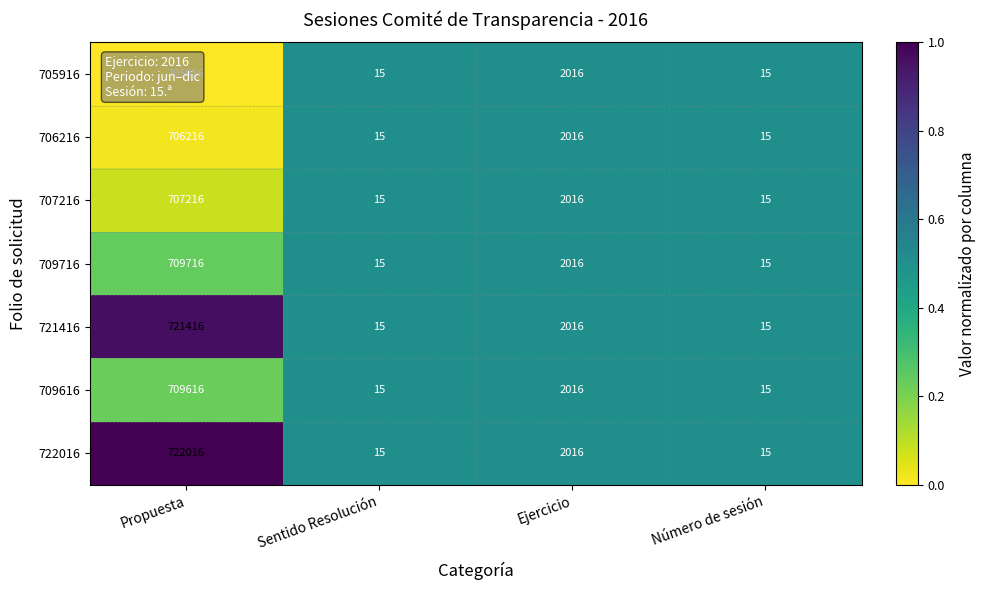

Which series has the largest range (max minus min)?

722016